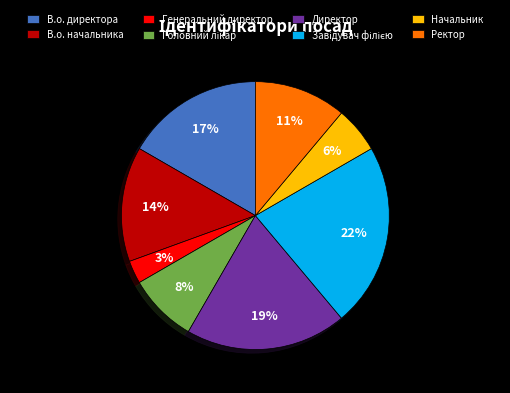

Is there any slice that represents more than half of the pie?

No